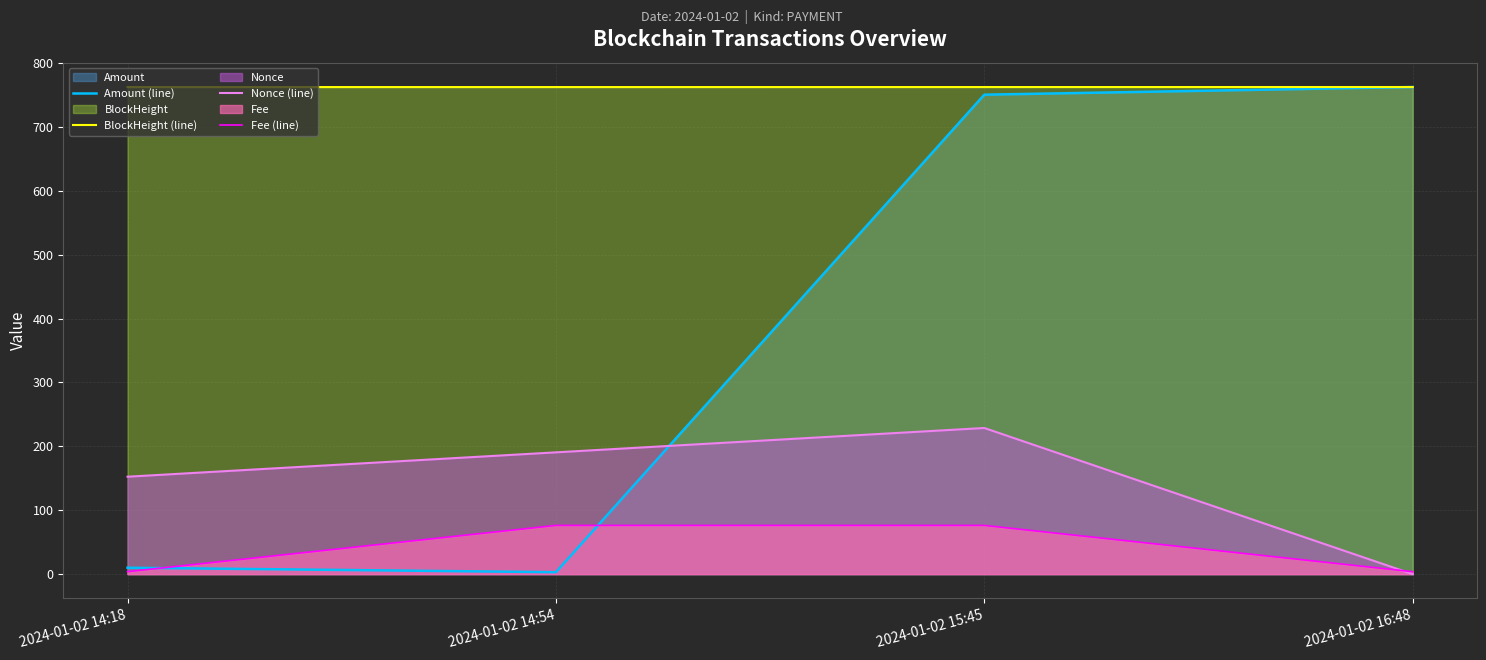

At which category is the sum across all series the highest?

2024-01-02 15:45